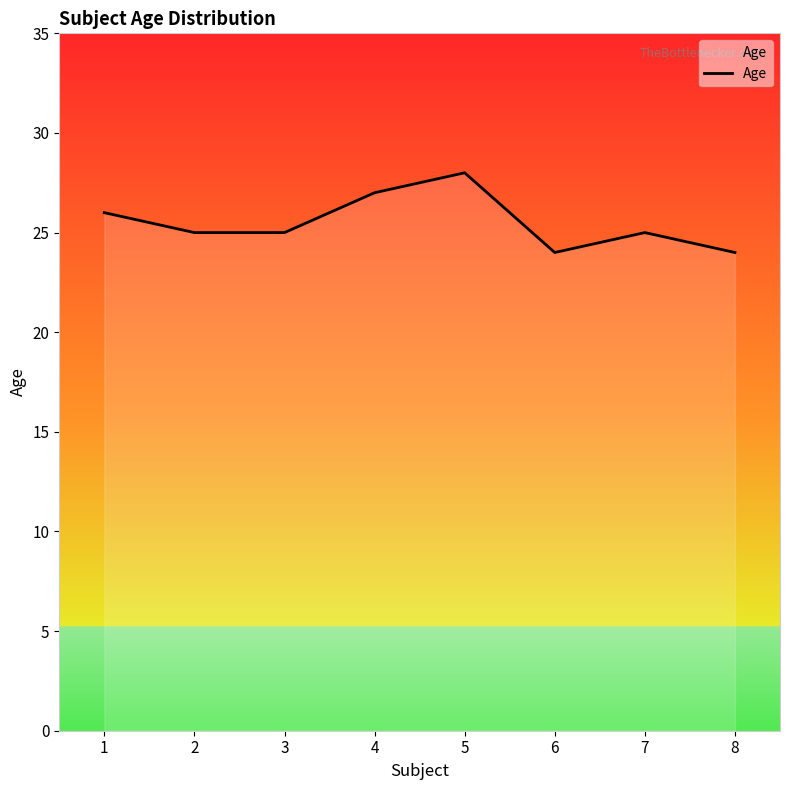

What is the average value?

26